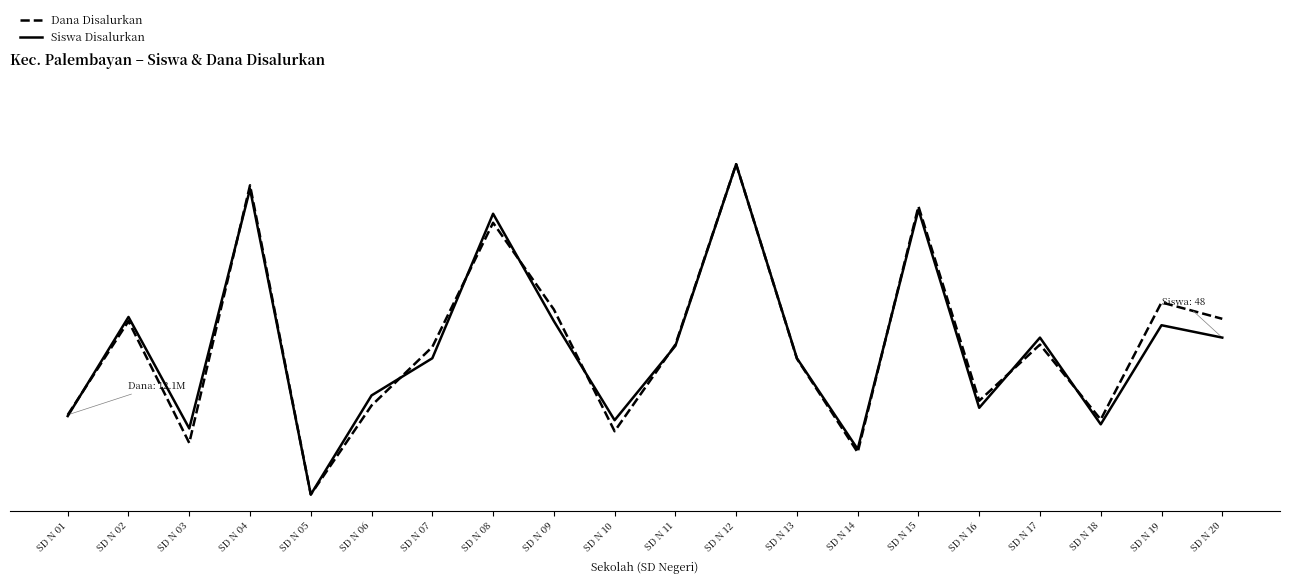

Rank the series by their average value, from lowest to highest.

Siswa Disalurkan, Dana Disalurkan